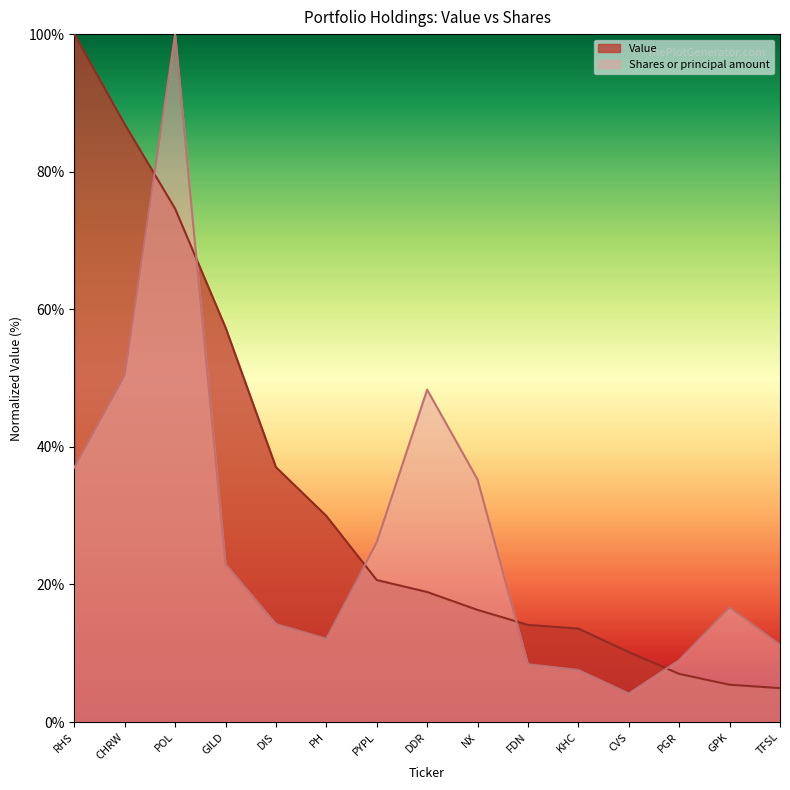

Reading right to left, list all the values displayed in this chart.

Value: TFSL=4.9	GPK=5.4	PGR=7.0	CVS=10.2	KHC=13.6	FDN=14.1	NX=16.3	DDR=18.9	PYPL=20.6	PH=30.0	DIS=37.1	GILD=57.4	POL=74.6	CHRW=86.9	RHS=100.0
Shares or principal amount: TFSL=11.2	GPK=16.7	PGR=9.0	CVS=4.1	KHC=7.6	FDN=8.4	NX=35.3	DDR=48.3	PYPL=26.1	PH=12.1	DIS=14.3	GILD=23.0	POL=100.0	CHRW=50.4	RHS=37.0